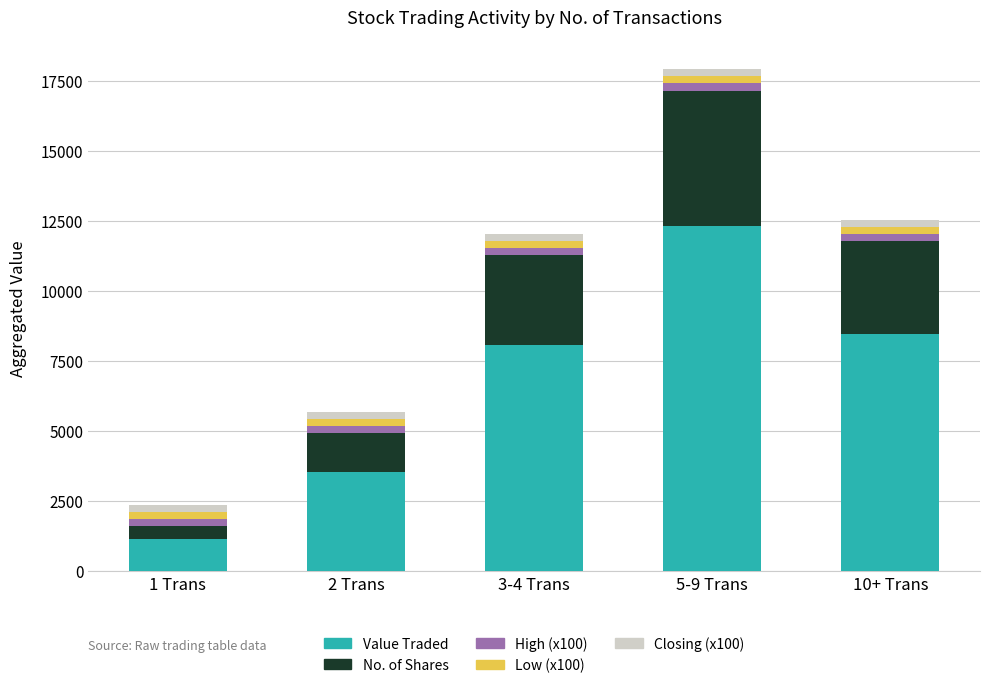

Reading left to right, what are the values for Value Traded?

1159	3537	8088	12330	8468